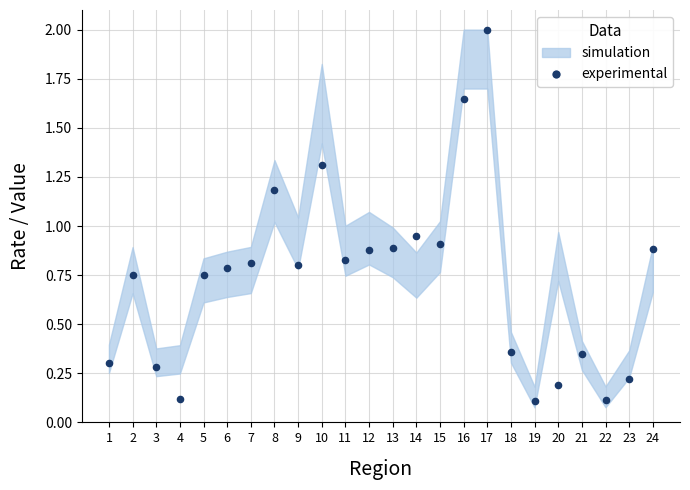

What is the range of Y values (max minus min)?

1.9